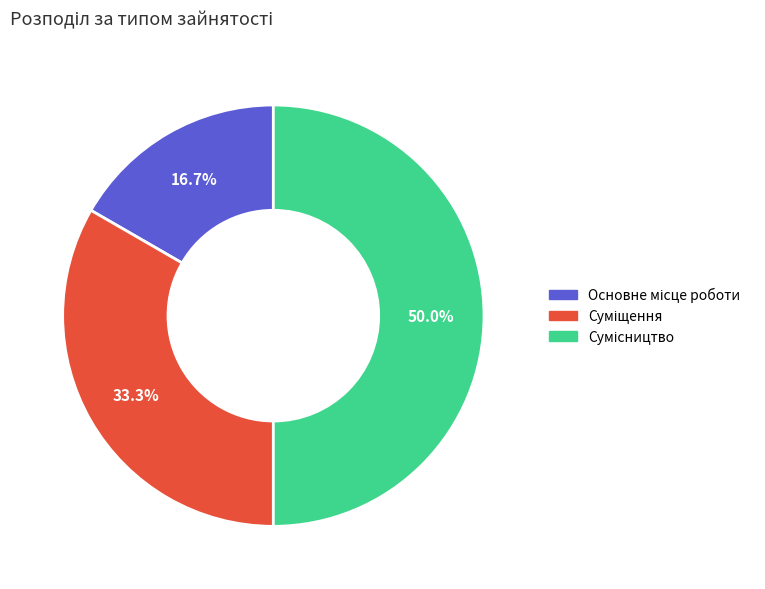

How many slices are in this pie chart?

3